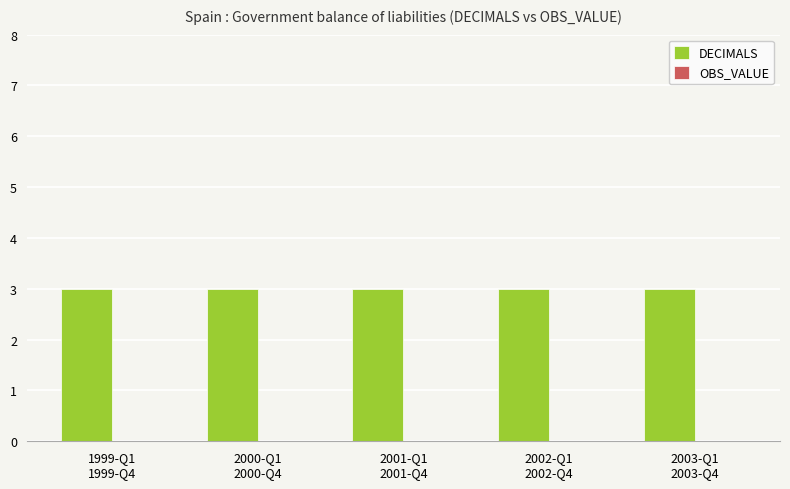

What is the label of the 4th bar from the left?

2002-Q1
2002-Q4